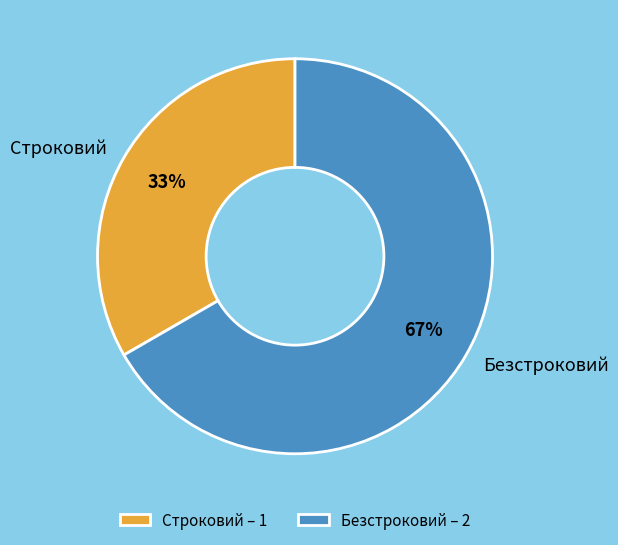

To the nearest percent, what is the average slice percentage?

50%